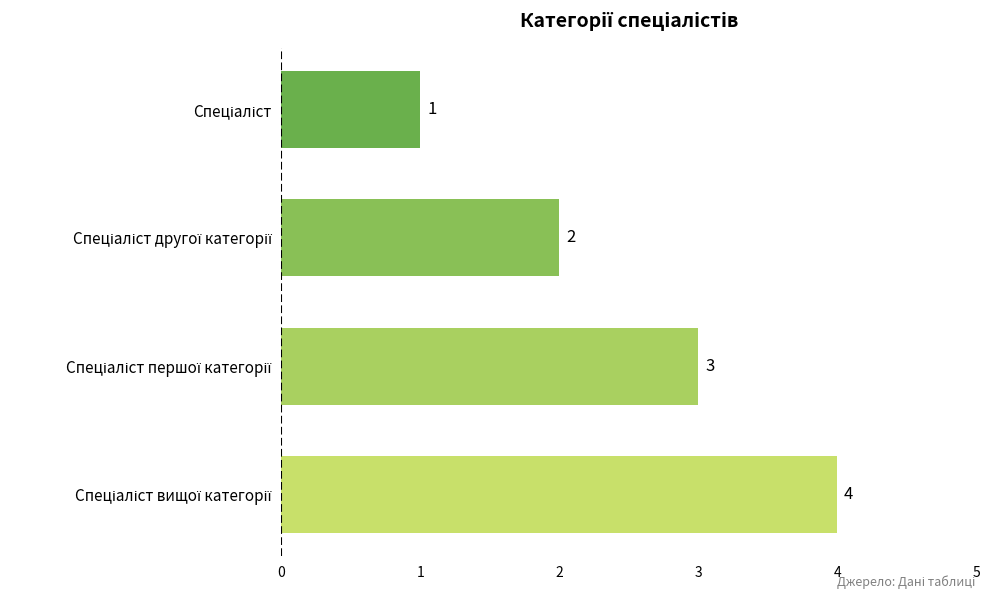

What is the difference between the maximum and minimum values?

3